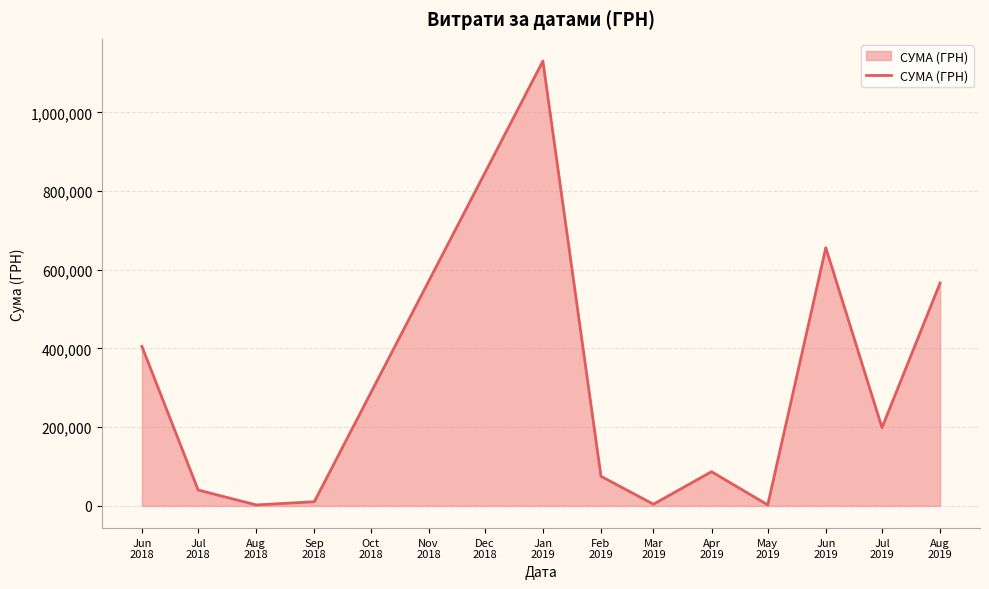

What is the maximum value shown in the chart?

1130183.7